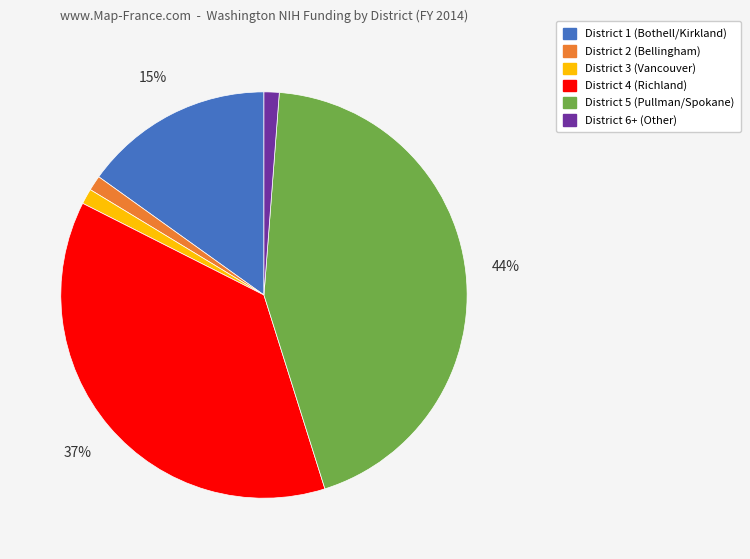

Which category has the biggest portion of the pie?

District 5 (Pullman/Spokane)